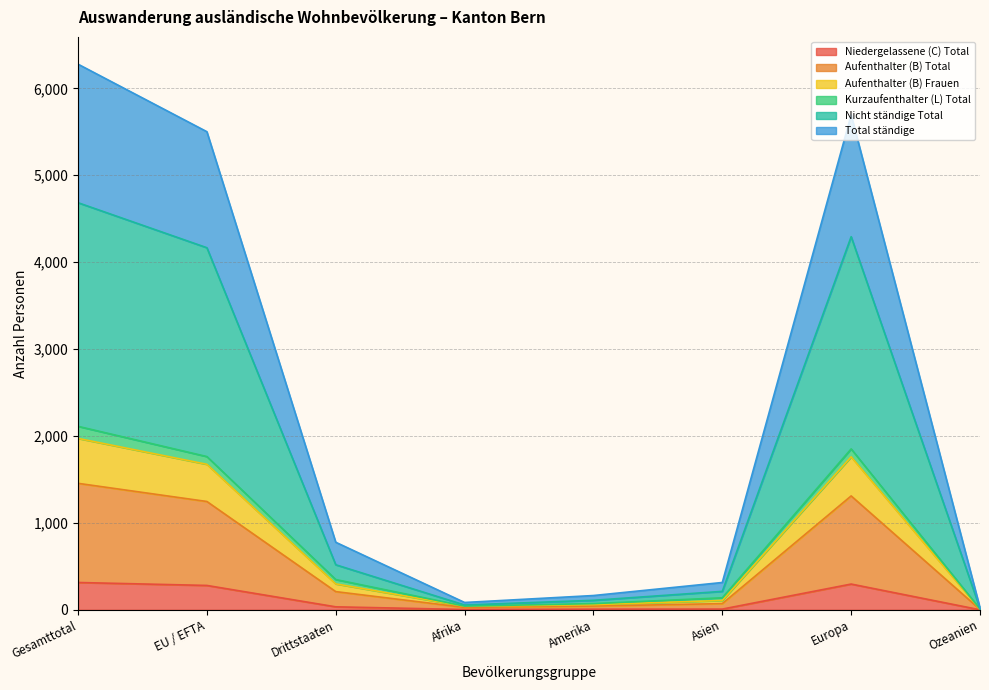

What is the label of the 5th point from the right?

Afrika